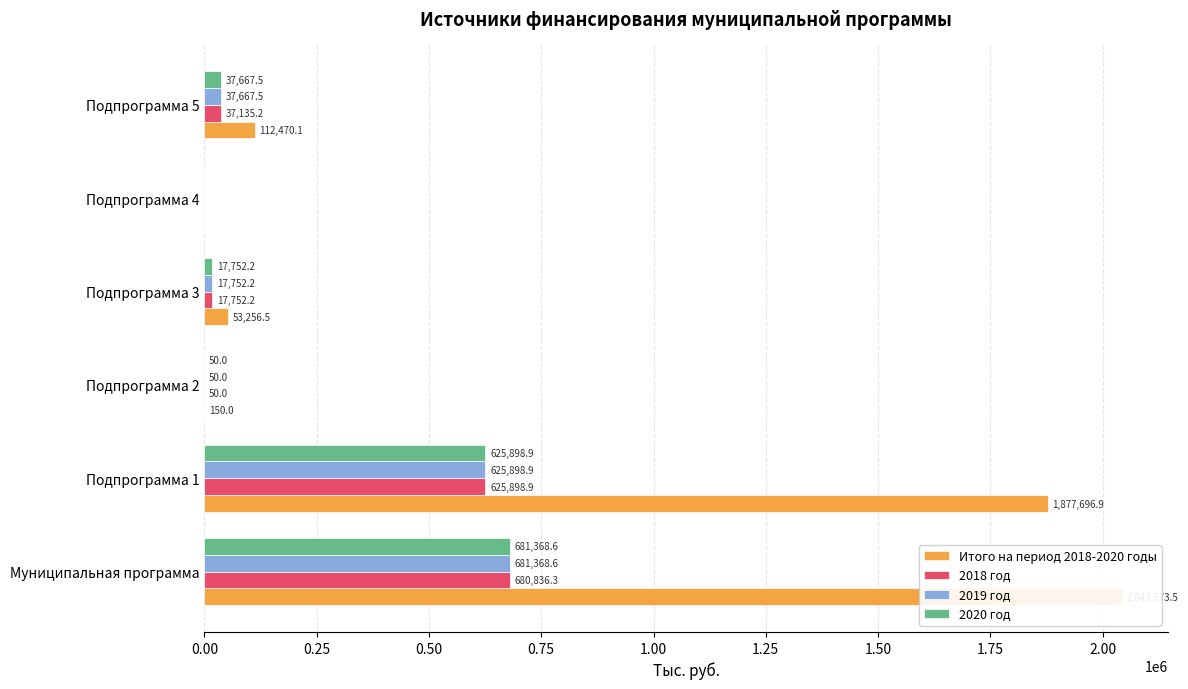

What are all the series names shown in the legend?

Итого на период 2018-2020 годы, 2018 год, 2019 год, 2020 год